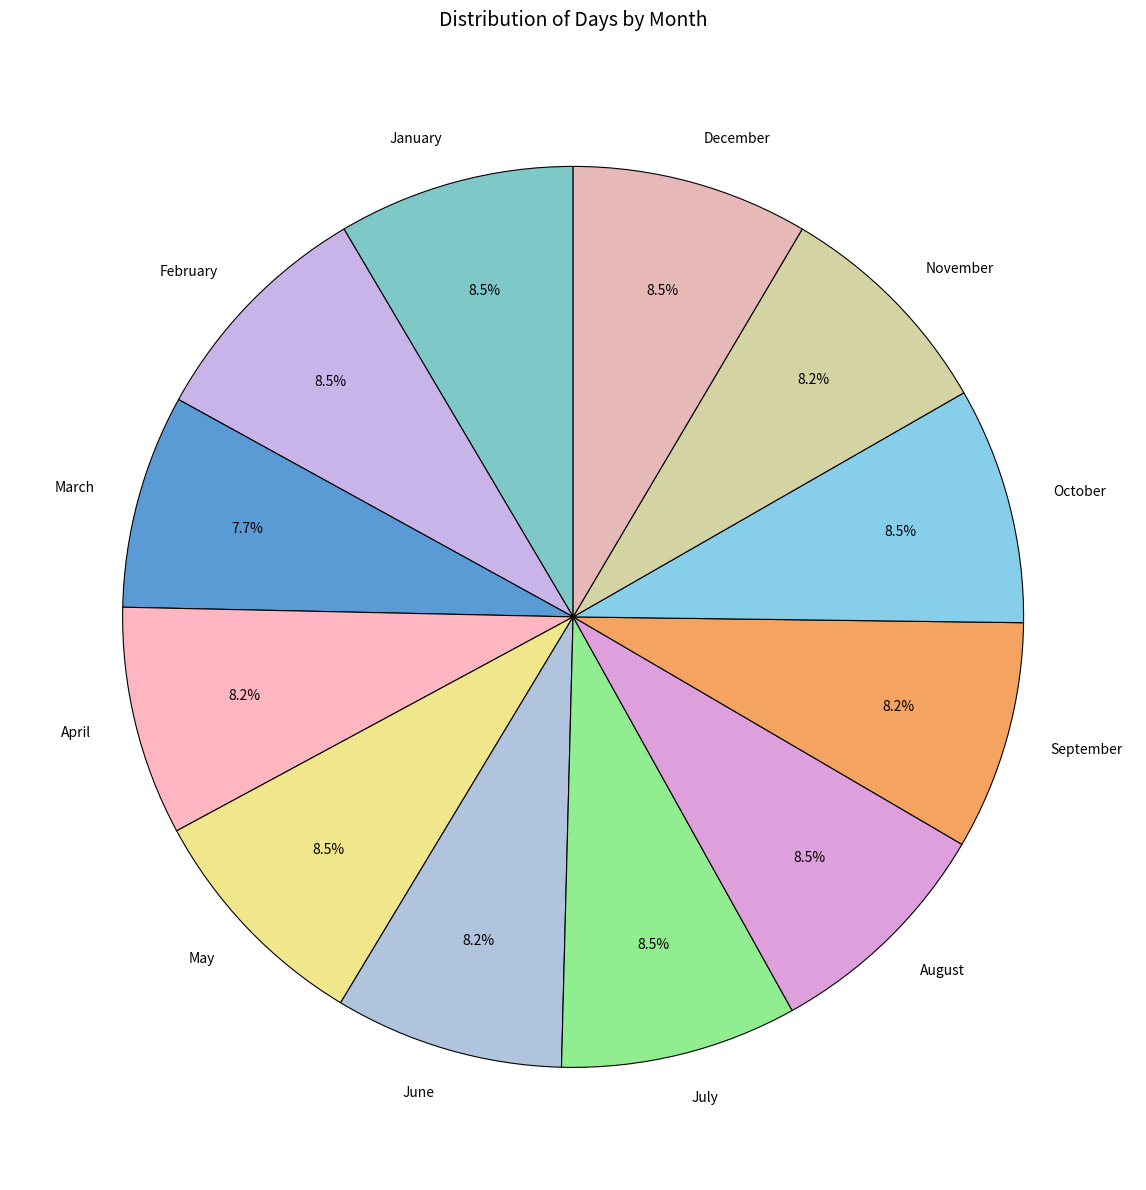

Is the sum of April and December greater than half?

No